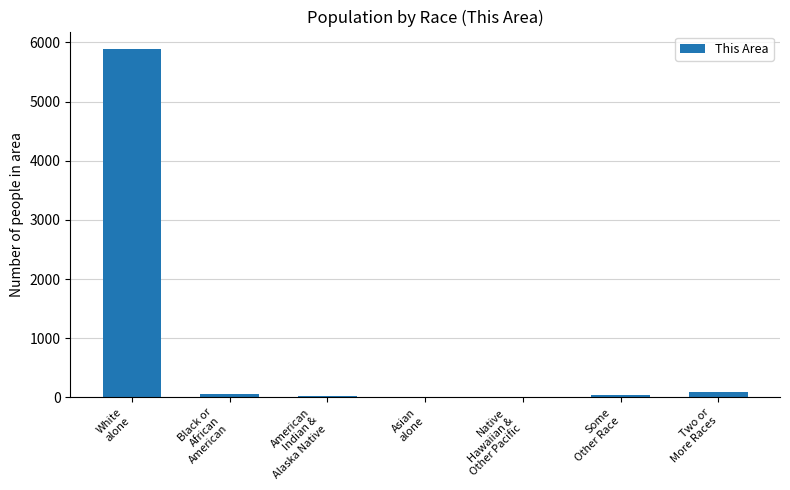

What is the greatest value displayed?

5889